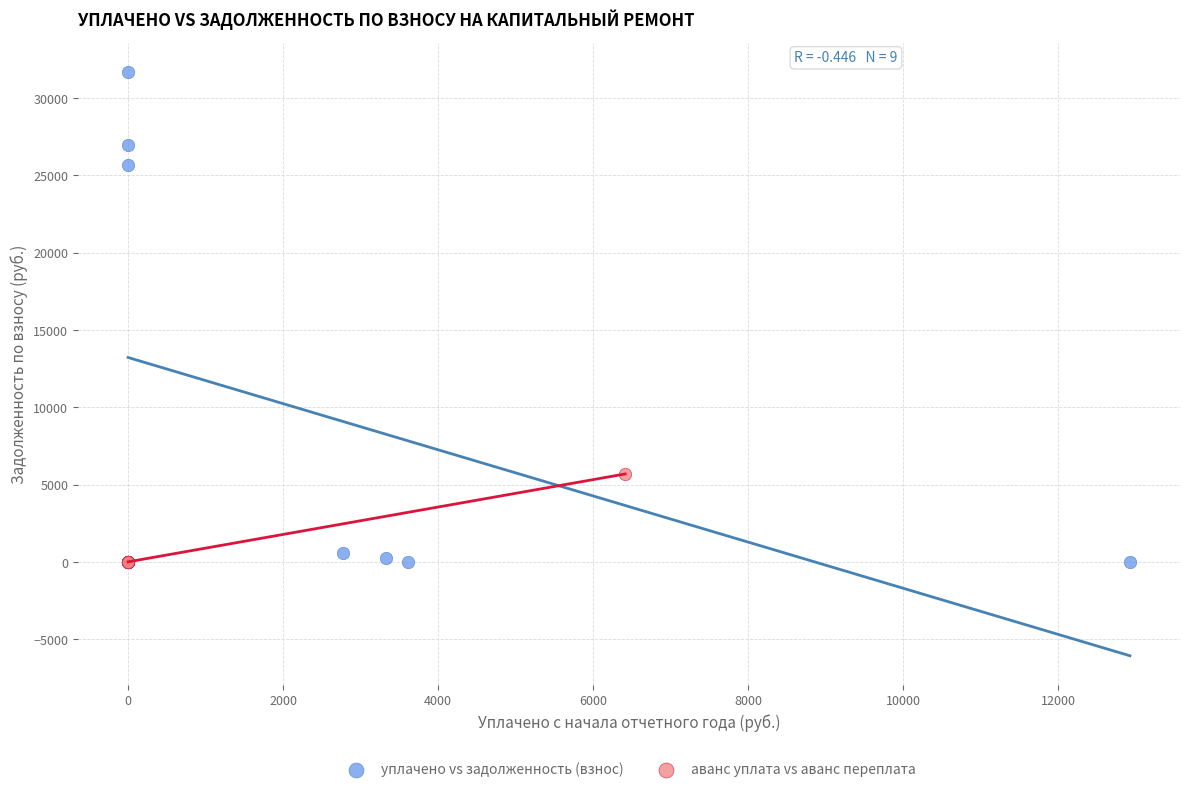

Which series reaches the maximum Y coordinate?

уплачено vs задолженность (взнос)